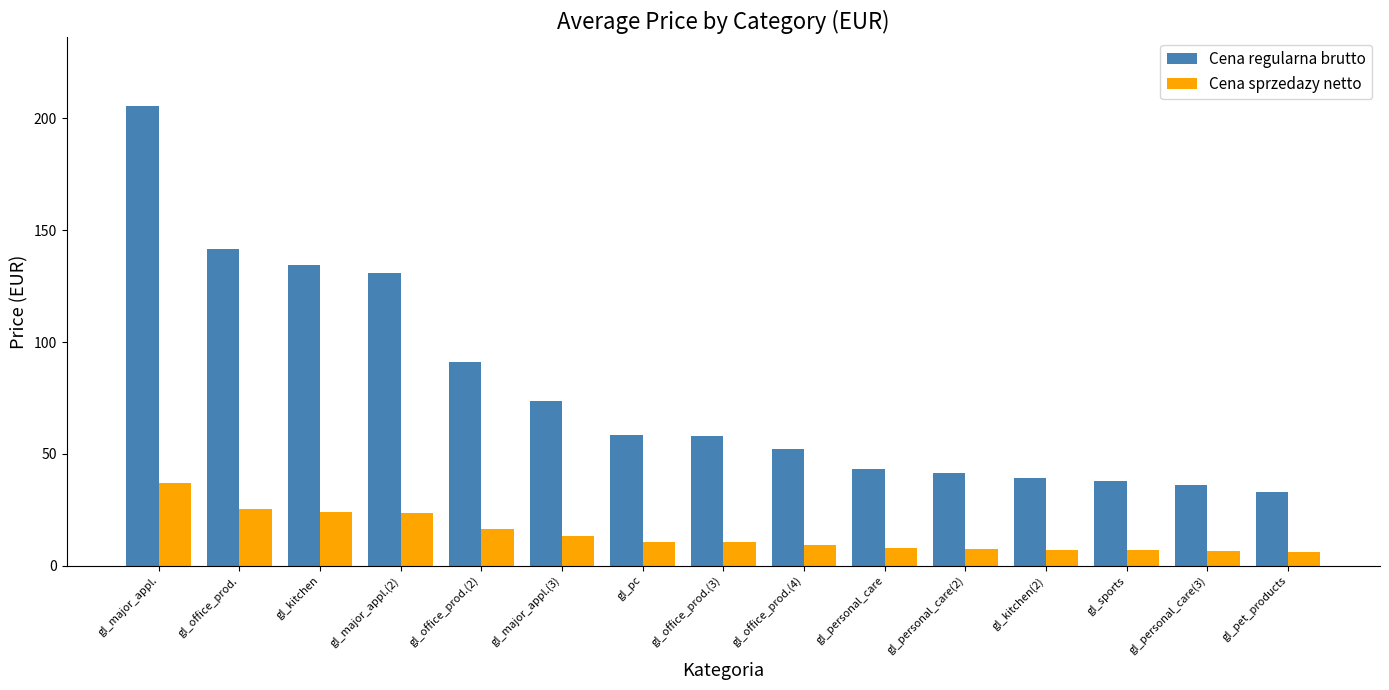

Rank the series by their average value, from lowest to highest.

Cena sprzedazy netto, Cena regularna brutto